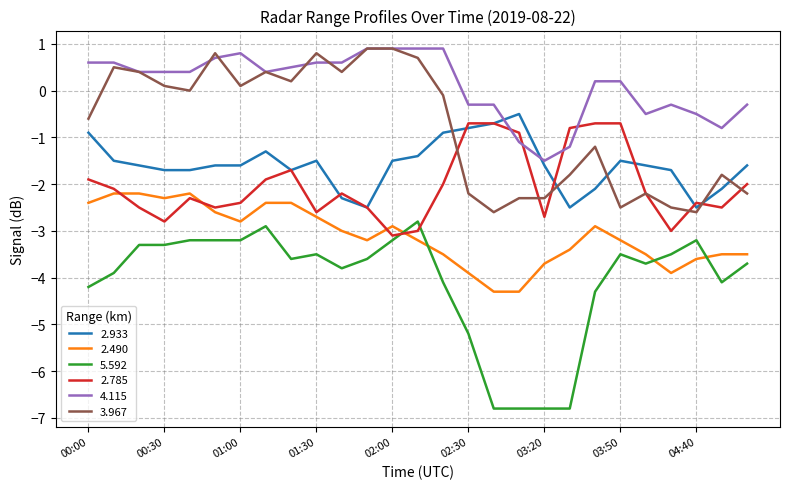

Which series ends up on top after the final intersection of 2.785 and 2.490?

2.785